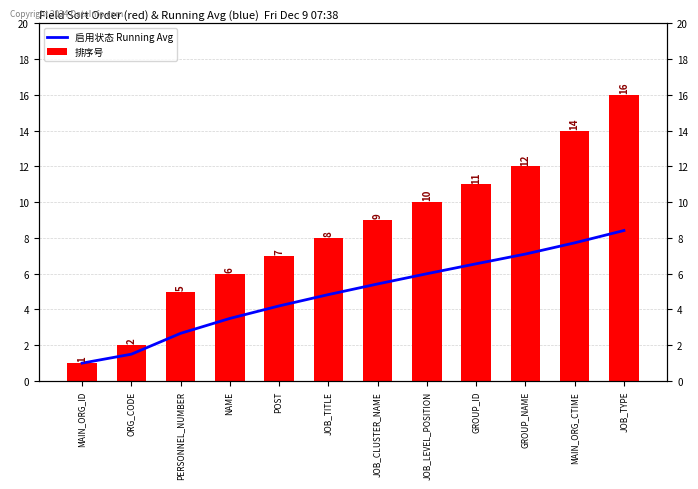

Reading left to right, list all the values displayed in this chart.

启用状态 Running Avg: 1.0	1.5	2.7	3.5	4.2	4.8	5.4	6.0	6.6	7.1	7.7	8.4
排序号: 1.0	2.0	5.0	6.0	7.0	8.0	9.0	10.0	11.0	12.0	14.0	16.0